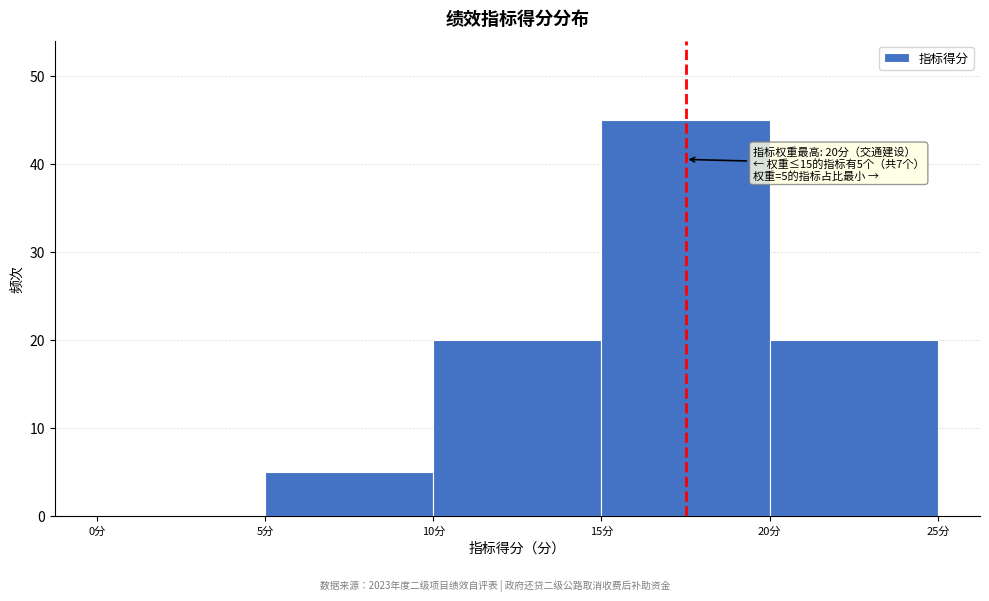

Over which range of the x-axis is the bar tallest?

15 to 20